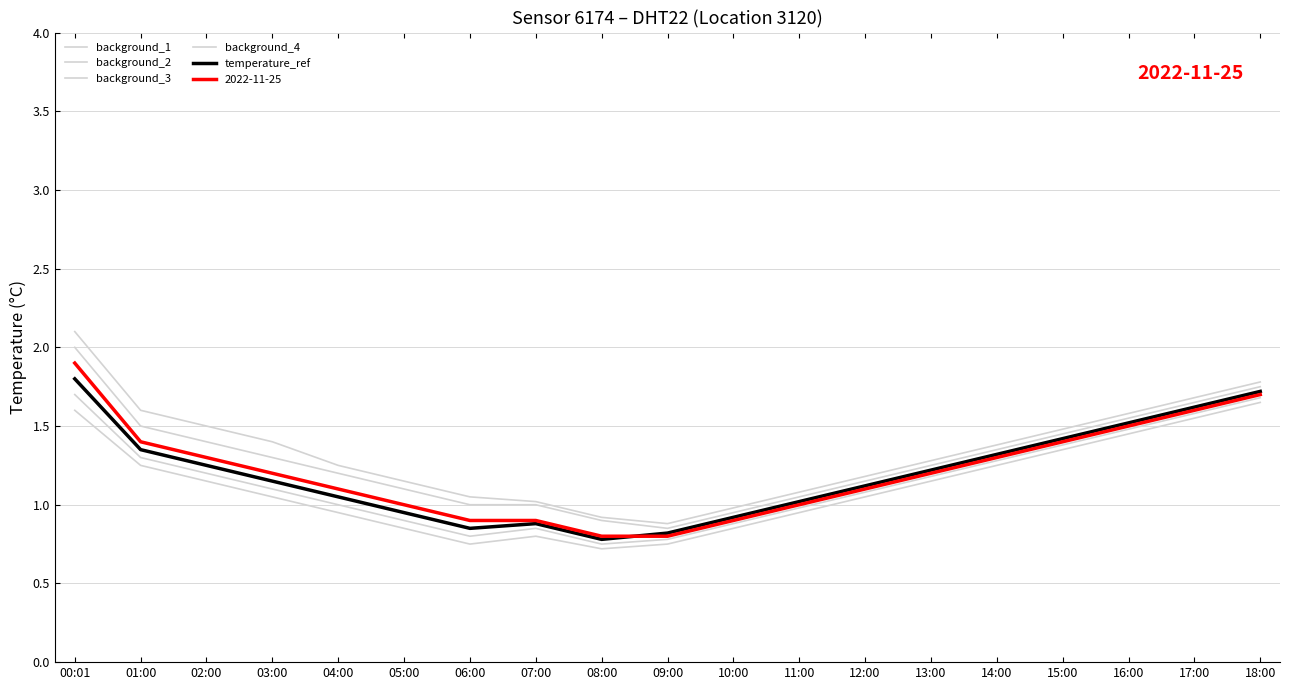

Does the chart have visible grid lines?

Yes